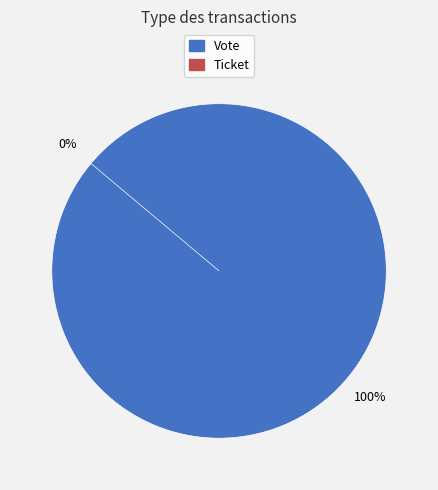

Between Ticket and Vote, which is larger?

Vote